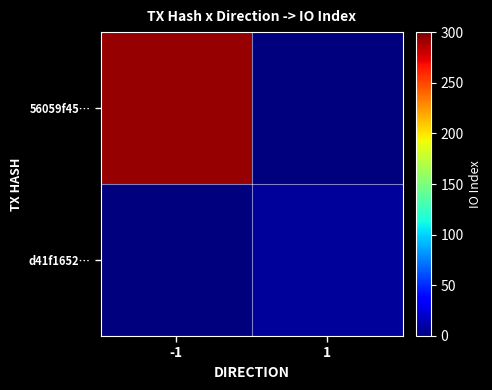

What is the maximum value shown in the chart?

293